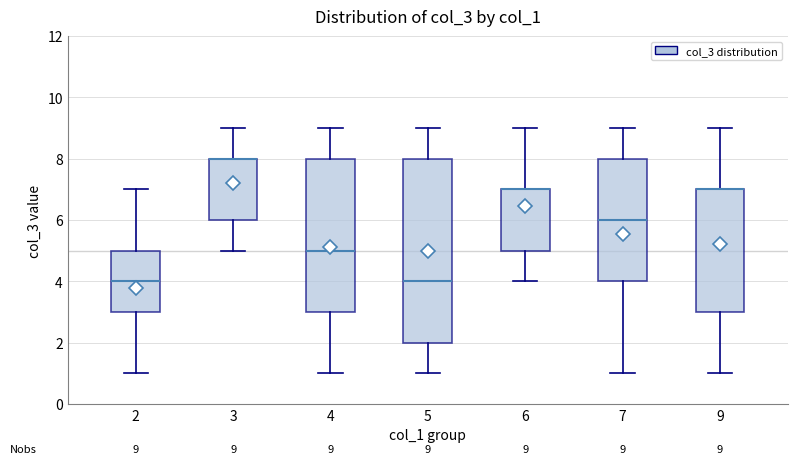

Comparing the boxes themselves (not the whiskers), which one is the tallest?

5